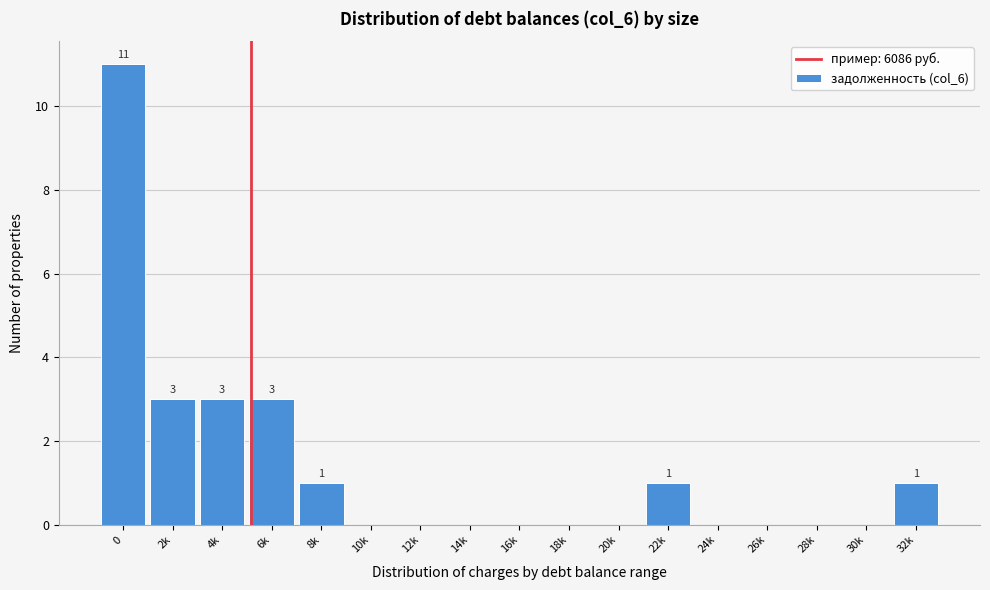

Reading left to right, extract all data points from this chart.

0=11	2k=3	4k=3	6k=3	8k=1	10k=0	12k=0	14k=0	16k=0	18k=0	20k=0	22k=1	24k=0	26k=0	28k=0	30k=0	32k=1